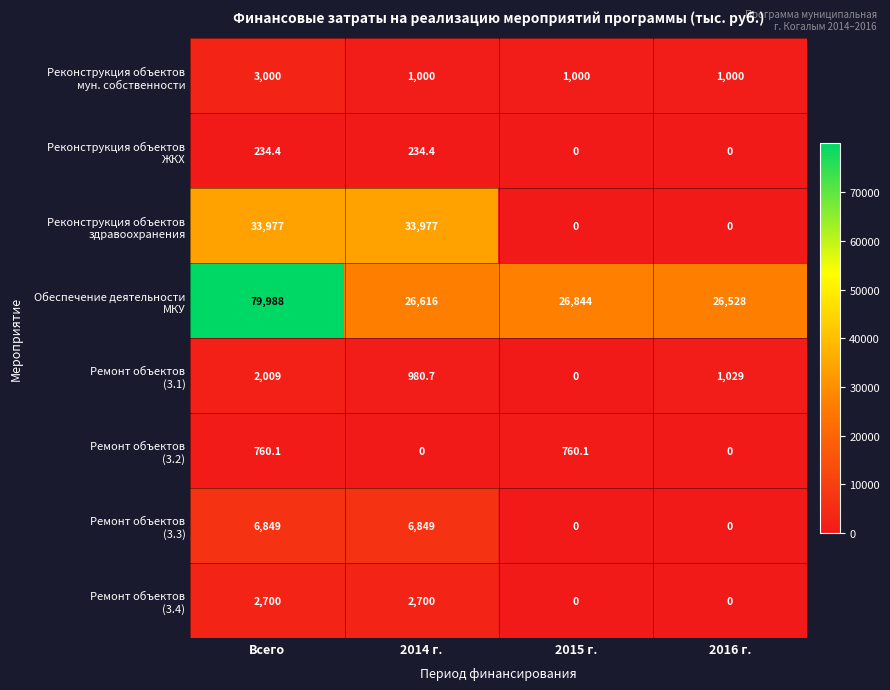

What is the total value across all series at 2014 г.?

72357.1